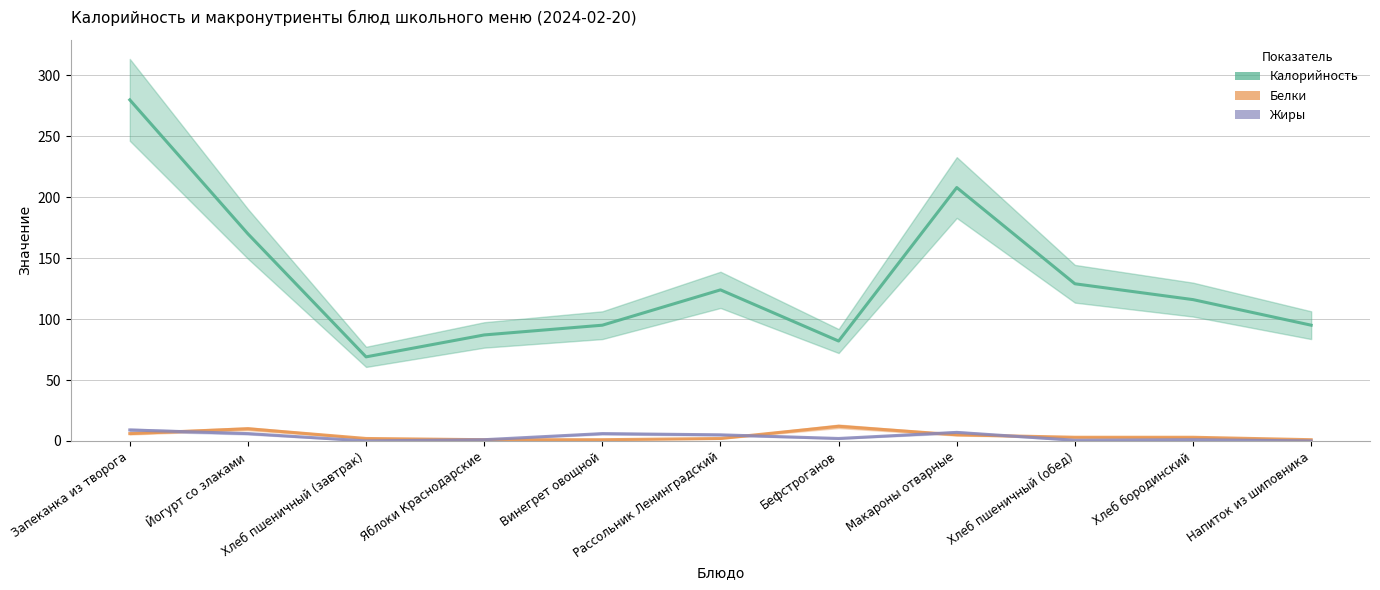

The Жиры series shows 9.2 at Йогурт со злаками. True or false?

False